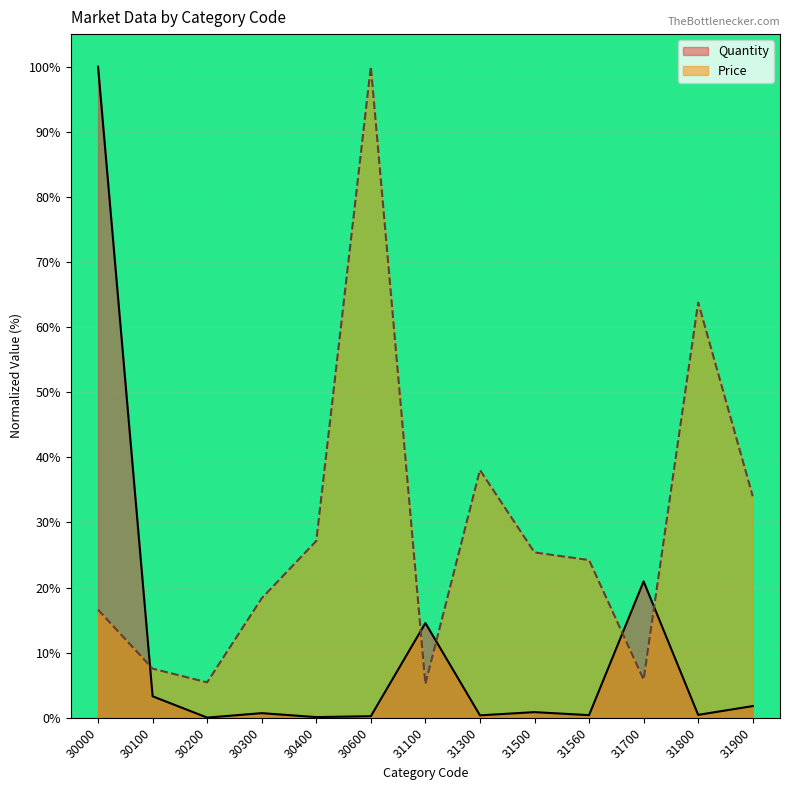

Between which two adjacent categories do Quantity and Price first intersect?

30000 and 30100